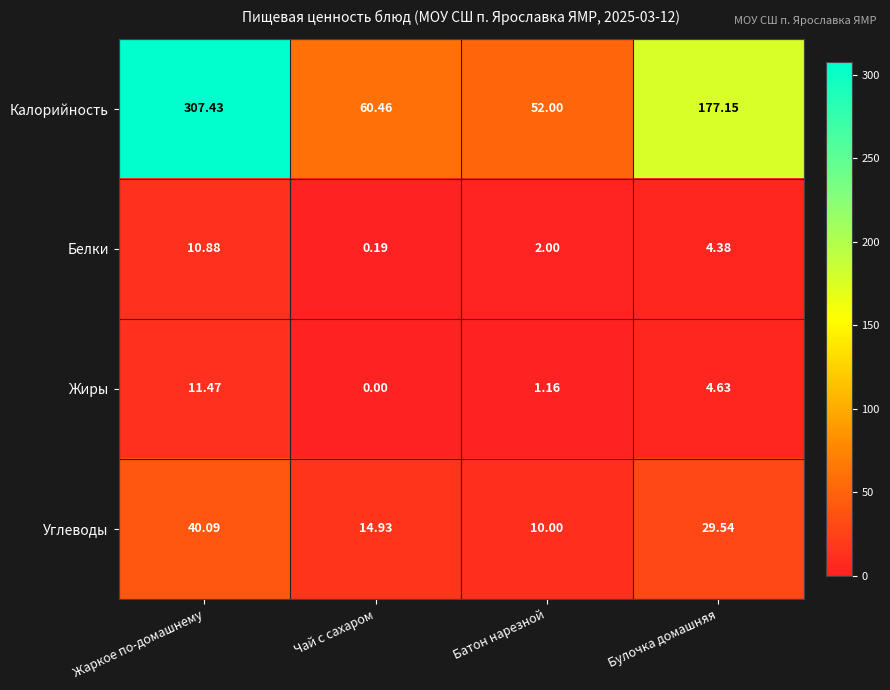

Which series has the largest total across all categories?

Калорийность